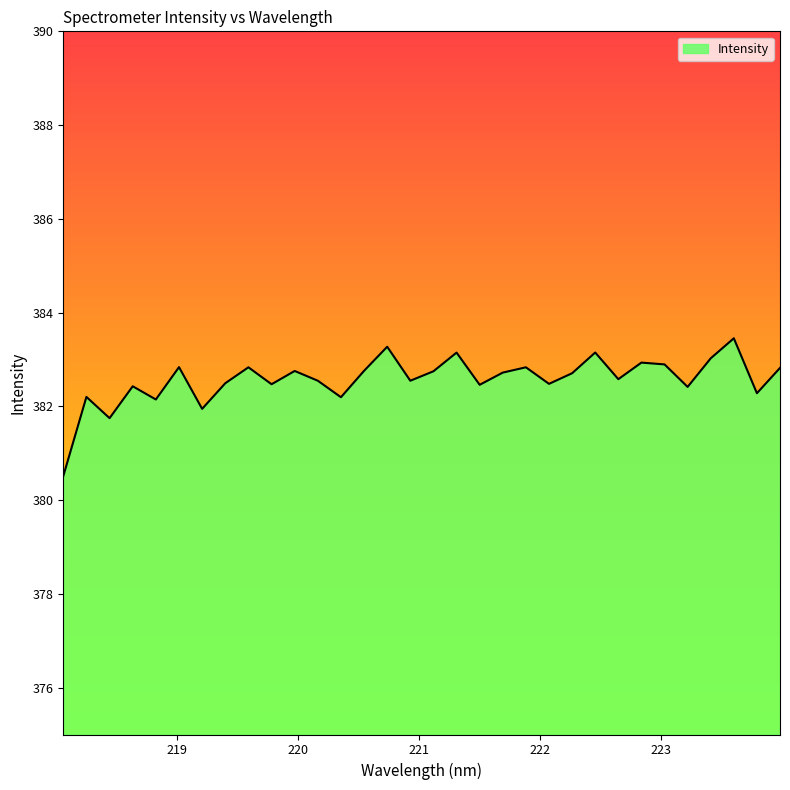

What is the minimum value shown in the chart?

380.5